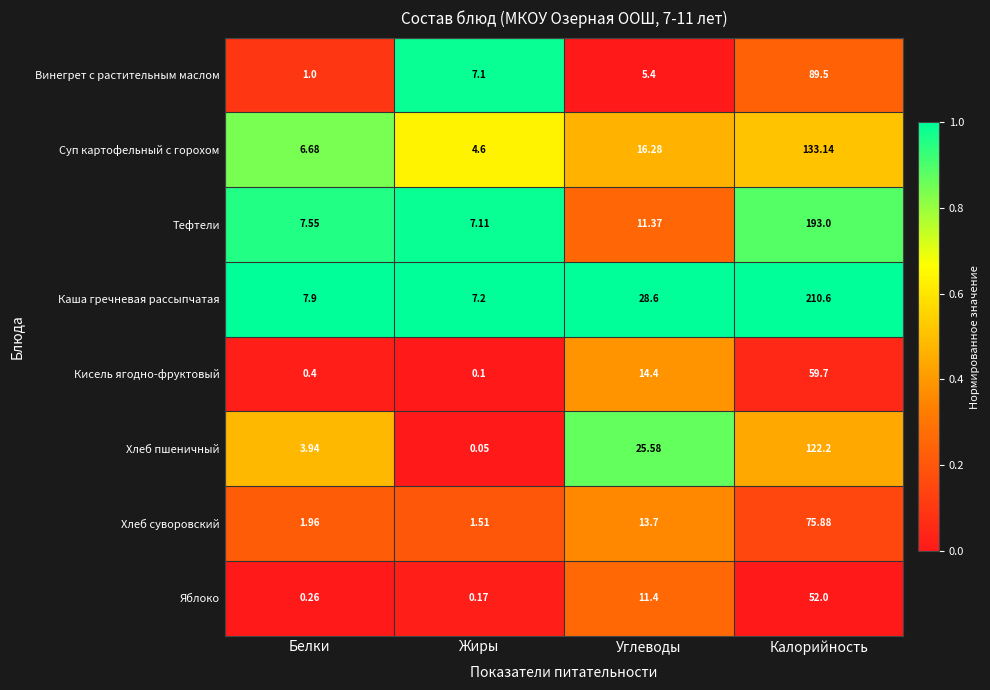

How many series are shown in this chart?

8